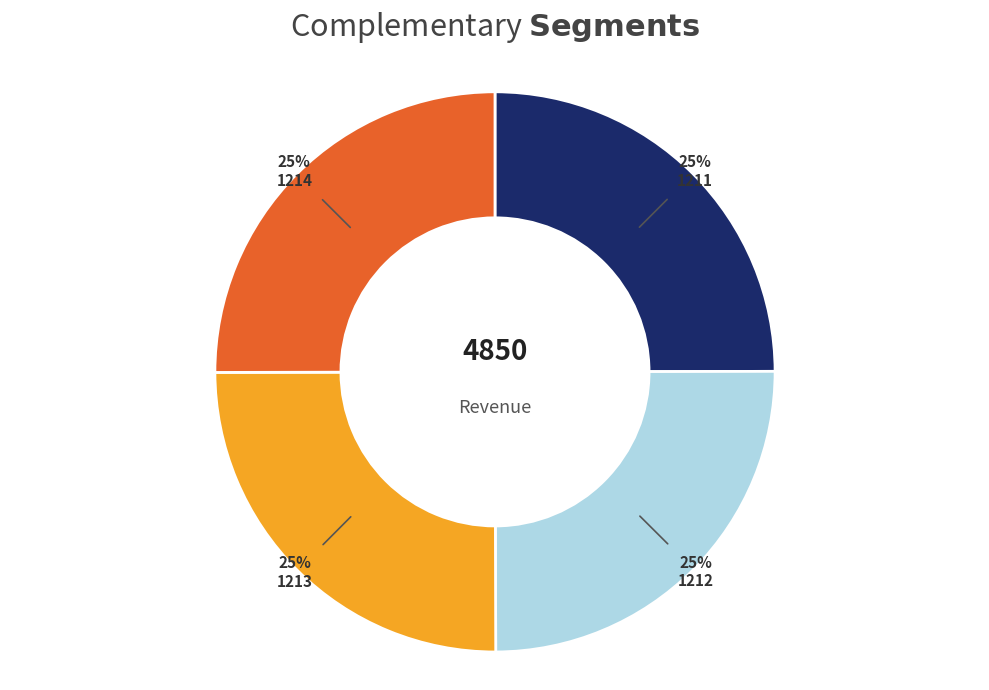

To the nearest percent, what is the average slice percentage?

25%